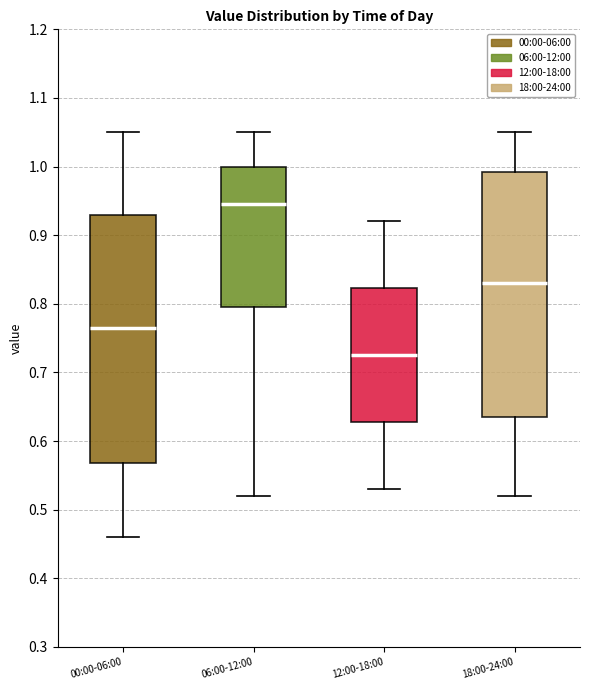

Reading left to right, transcribe this box plot: for each box, give where its median line is, the range the box spans, and where its two whiskers end, as read against the y-axis. The values are not printed on the chart, so give them approximately, as read against the axis.

00:00-06:00: median 0.77, box 0.57 to 0.93, whiskers 0.46 to 1.05
06:00-12:00: median 0.95, box 0.80 to 1.00, whiskers 0.52 to 1.05
12:00-18:00: median 0.73, box 0.63 to 0.82, whiskers 0.53 to 0.92
18:00-24:00: median 0.83, box 0.64 to 0.99, whiskers 0.52 to 1.05